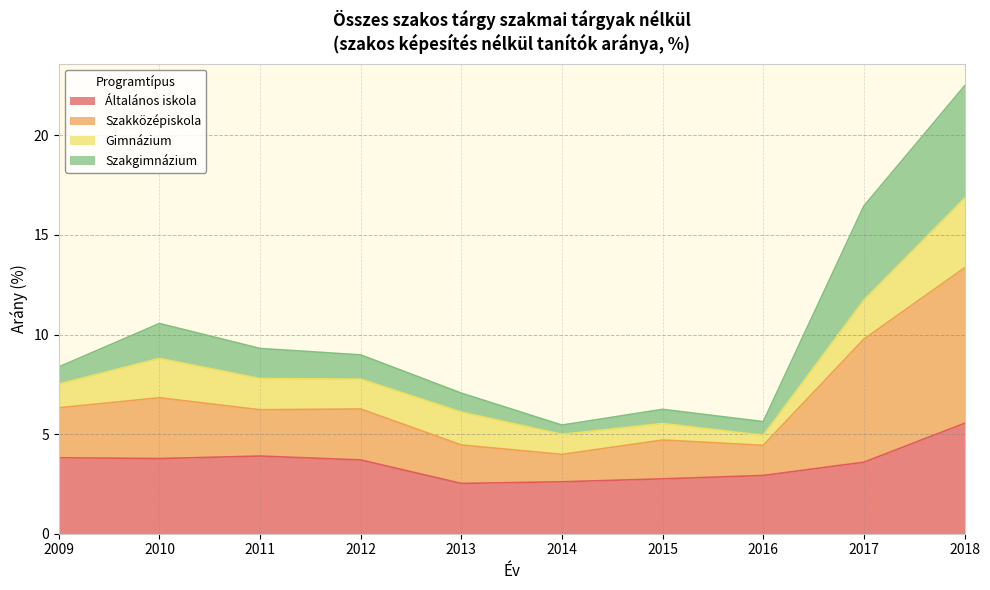

Does the chart have visible grid lines?

Yes